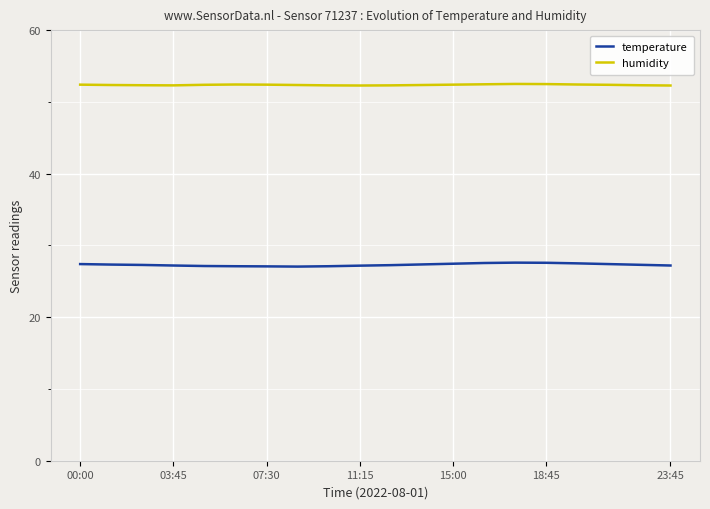

In temperature, how many points are higher than both neighbors (excluding endpoints)?

1